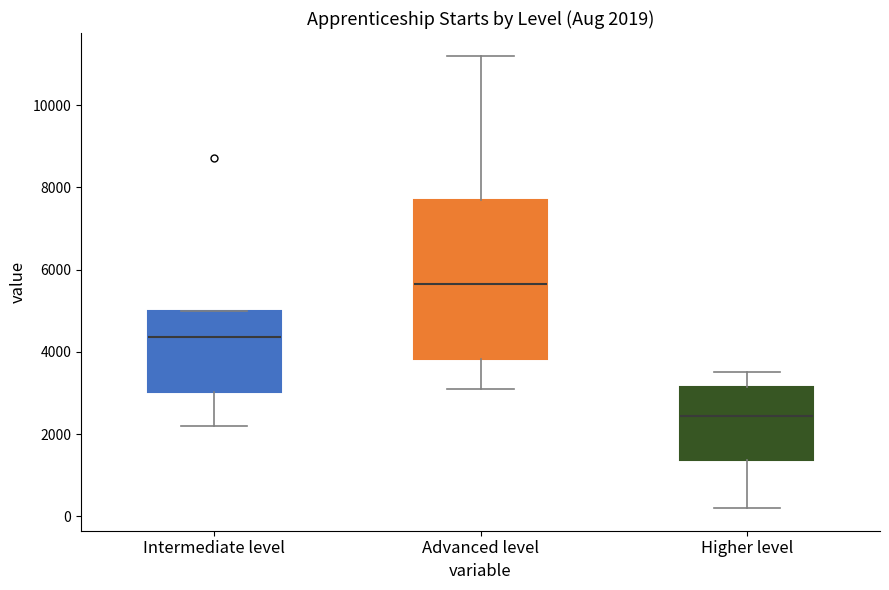

Which box has the highest median line?

Advanced level